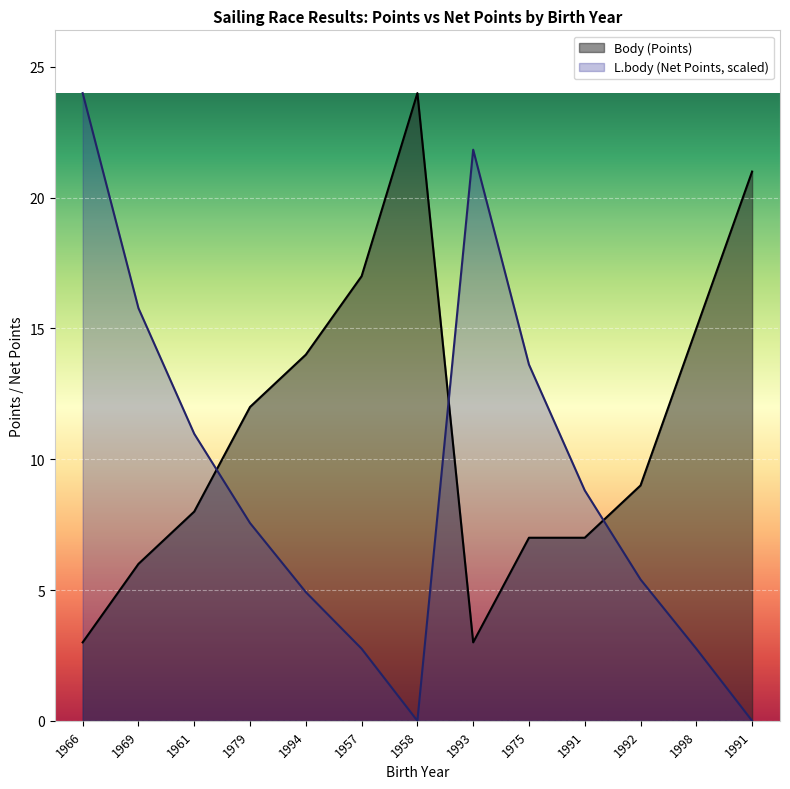

At which category is the sum across all series the highest?

1966